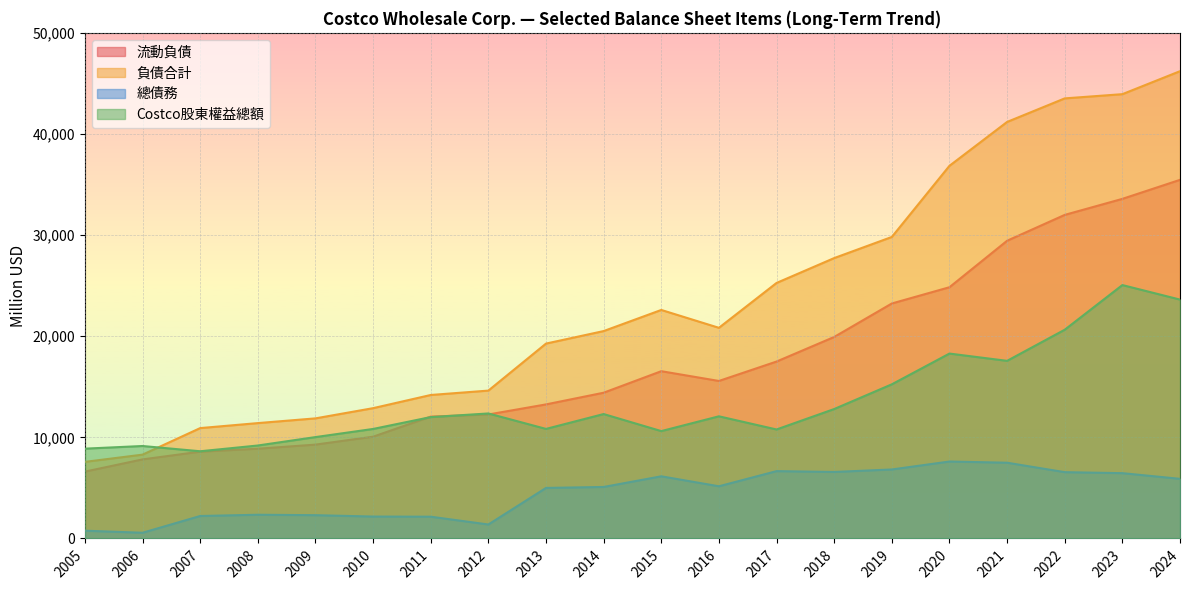

What value does the 總債務 series have at 2006, to the nearest 100?

600